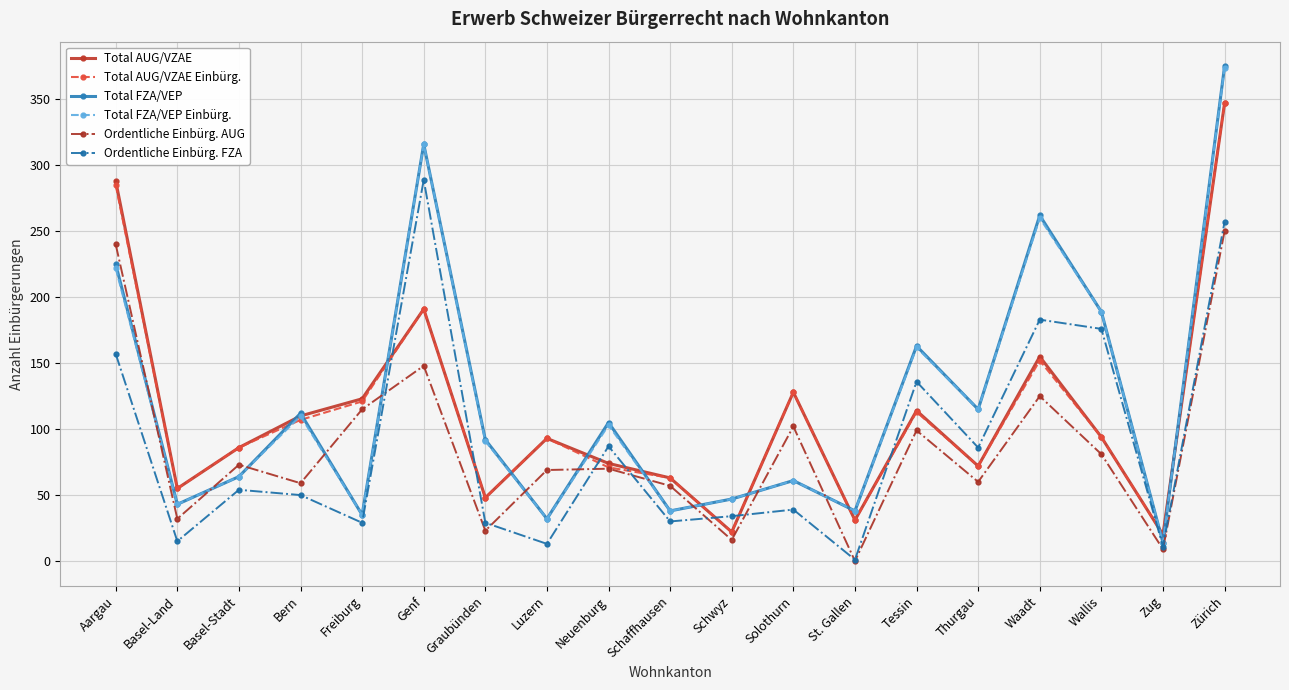

How many series are shown in this chart?

6